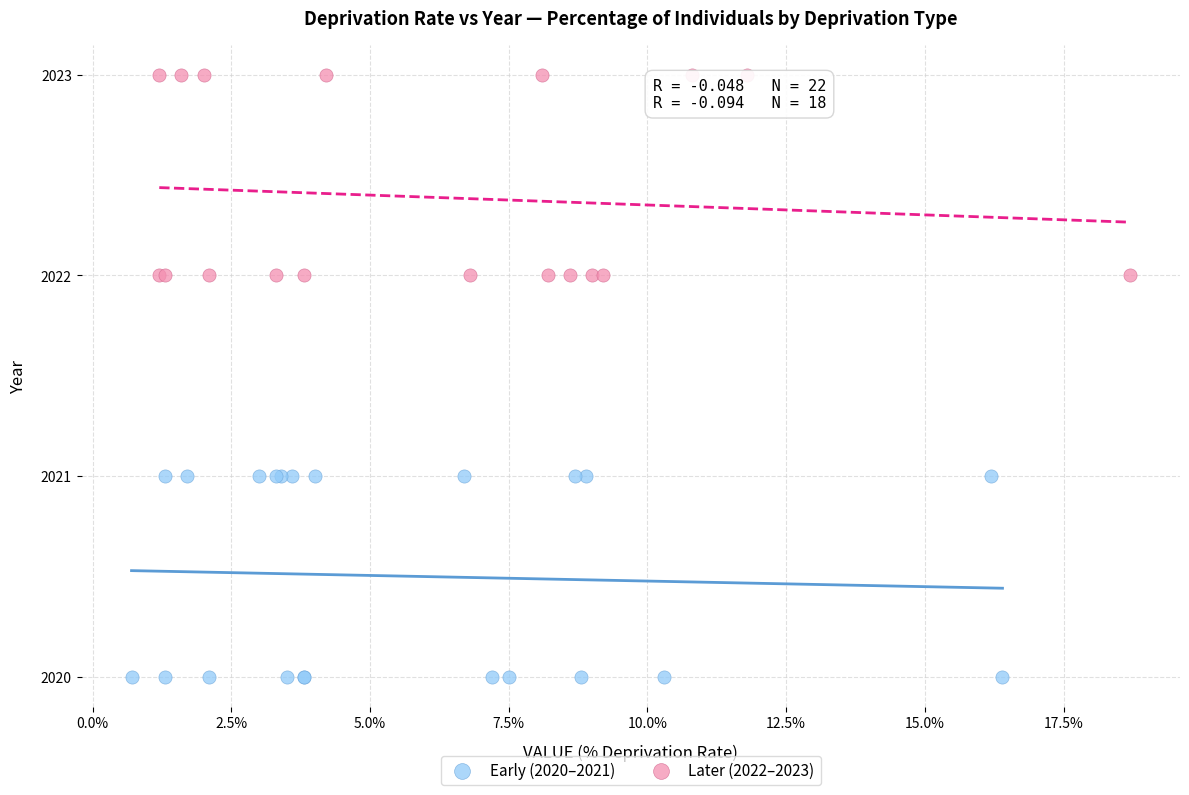

Which series reaches the minimum Y coordinate?

Early (2020–2021)